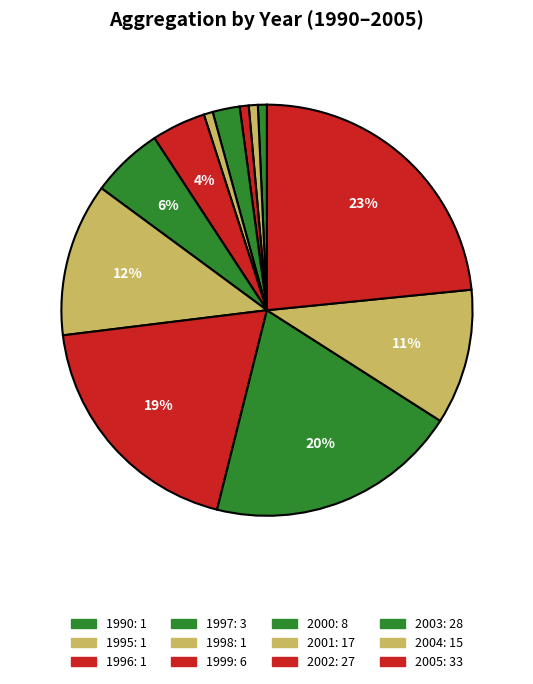

Rank the categories by value from lowest to highest.

1990, 1995, 1996, 1998, 1997, 1999, 2000, 2004, 2001, 2002, 2003, 2005